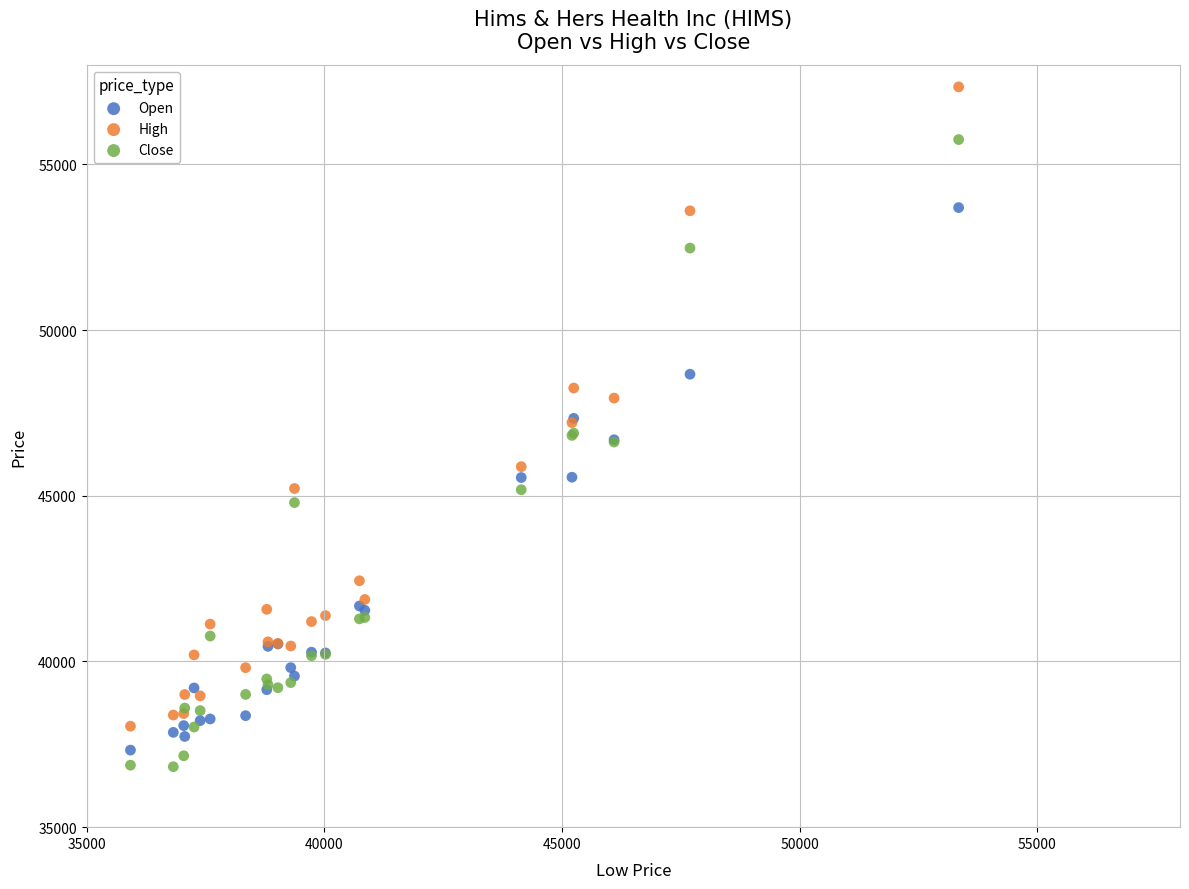

Which series has the largest Y range (max minus min)?

High